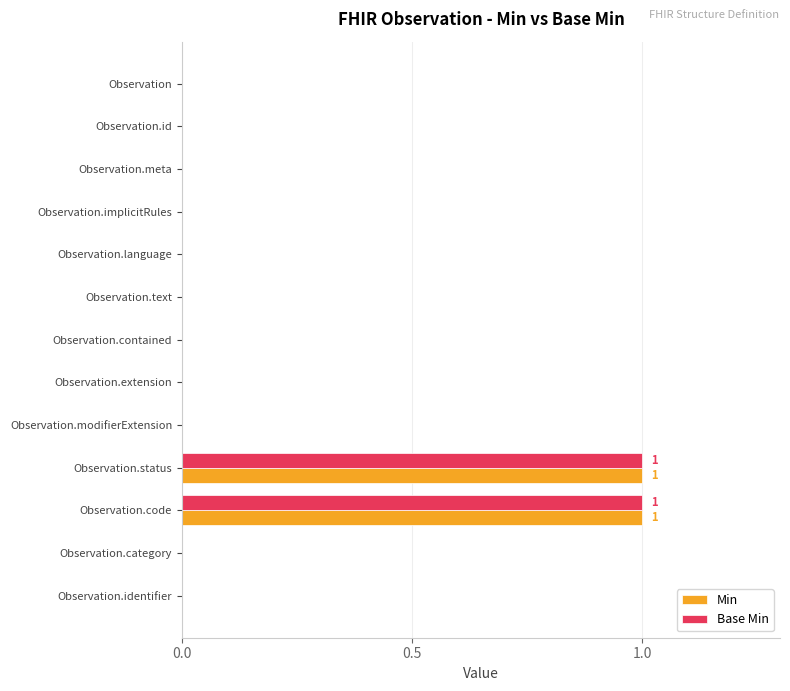

True or false: Base Min has a value of 1 at Observation.status.

True